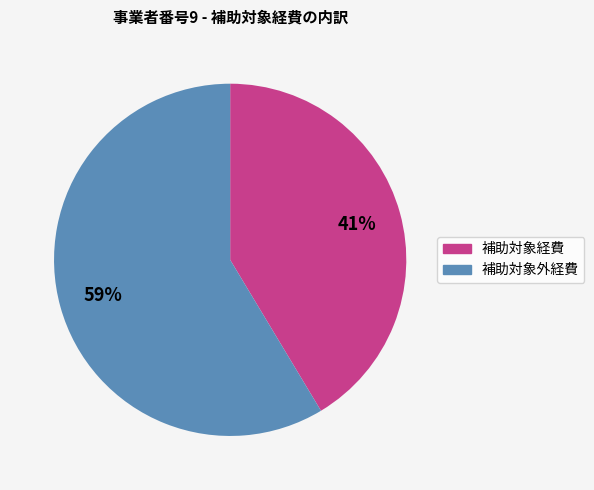

Rank the categories by value from highest to lowest.

補助対象外経費, 補助対象経費